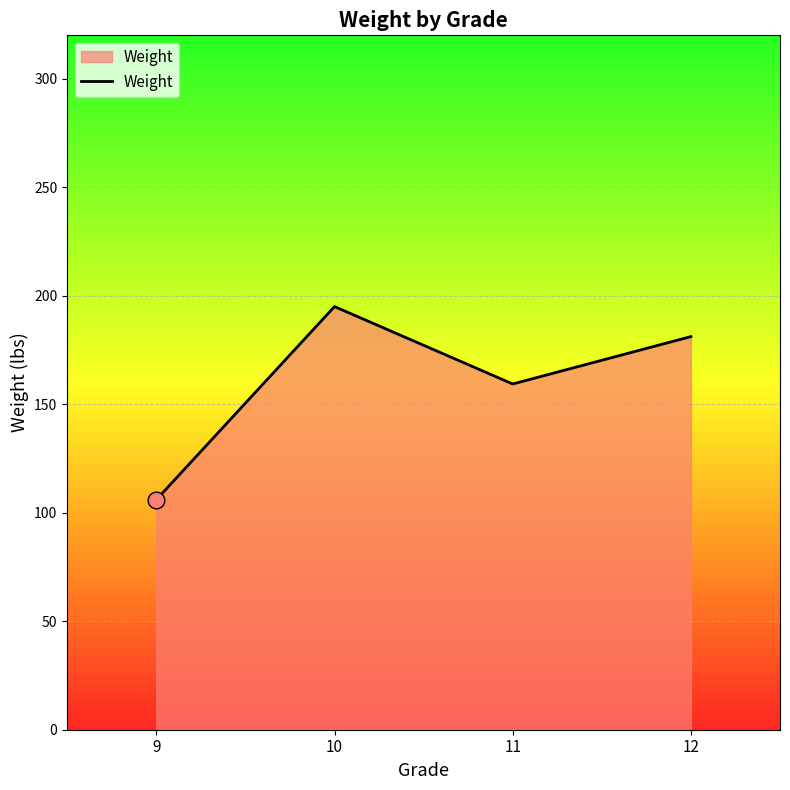

List the labels in order of value, smallest first.

9, 11, 12, 10